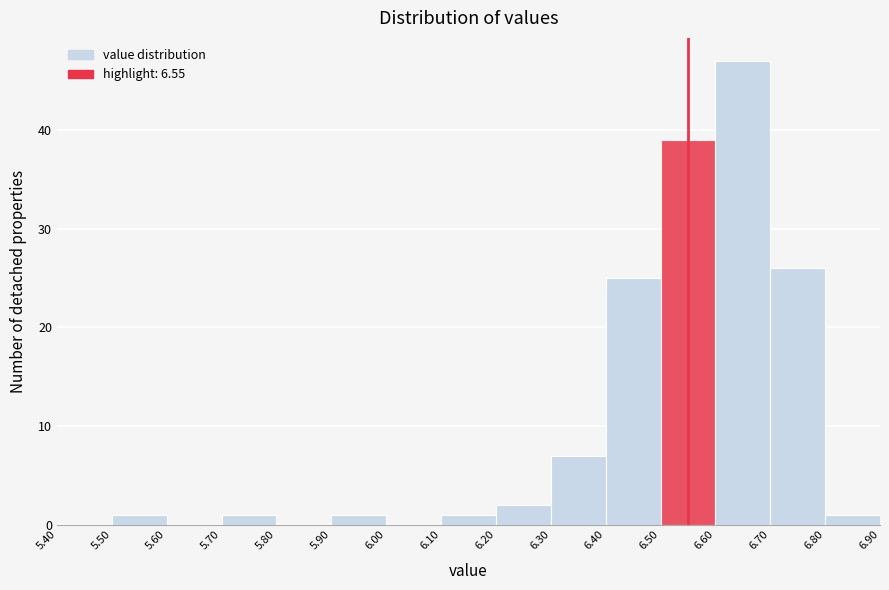

Which range on the x-axis has the tallest bar?

6.60 to 6.70